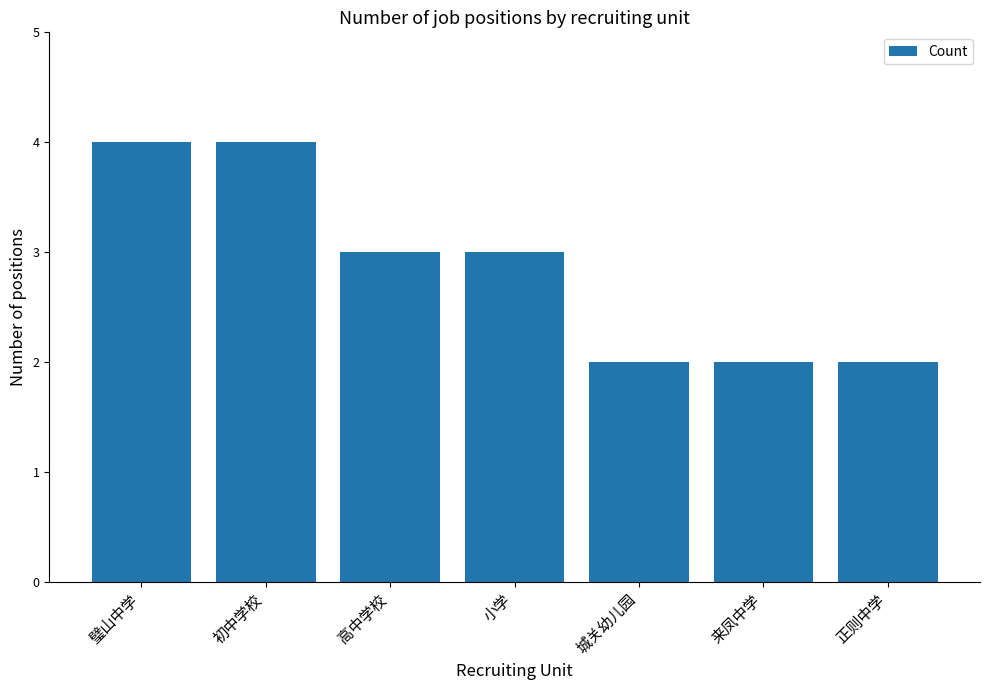

Reading left to right, extract all data points from this chart.

4	4	3	3	2	2	2